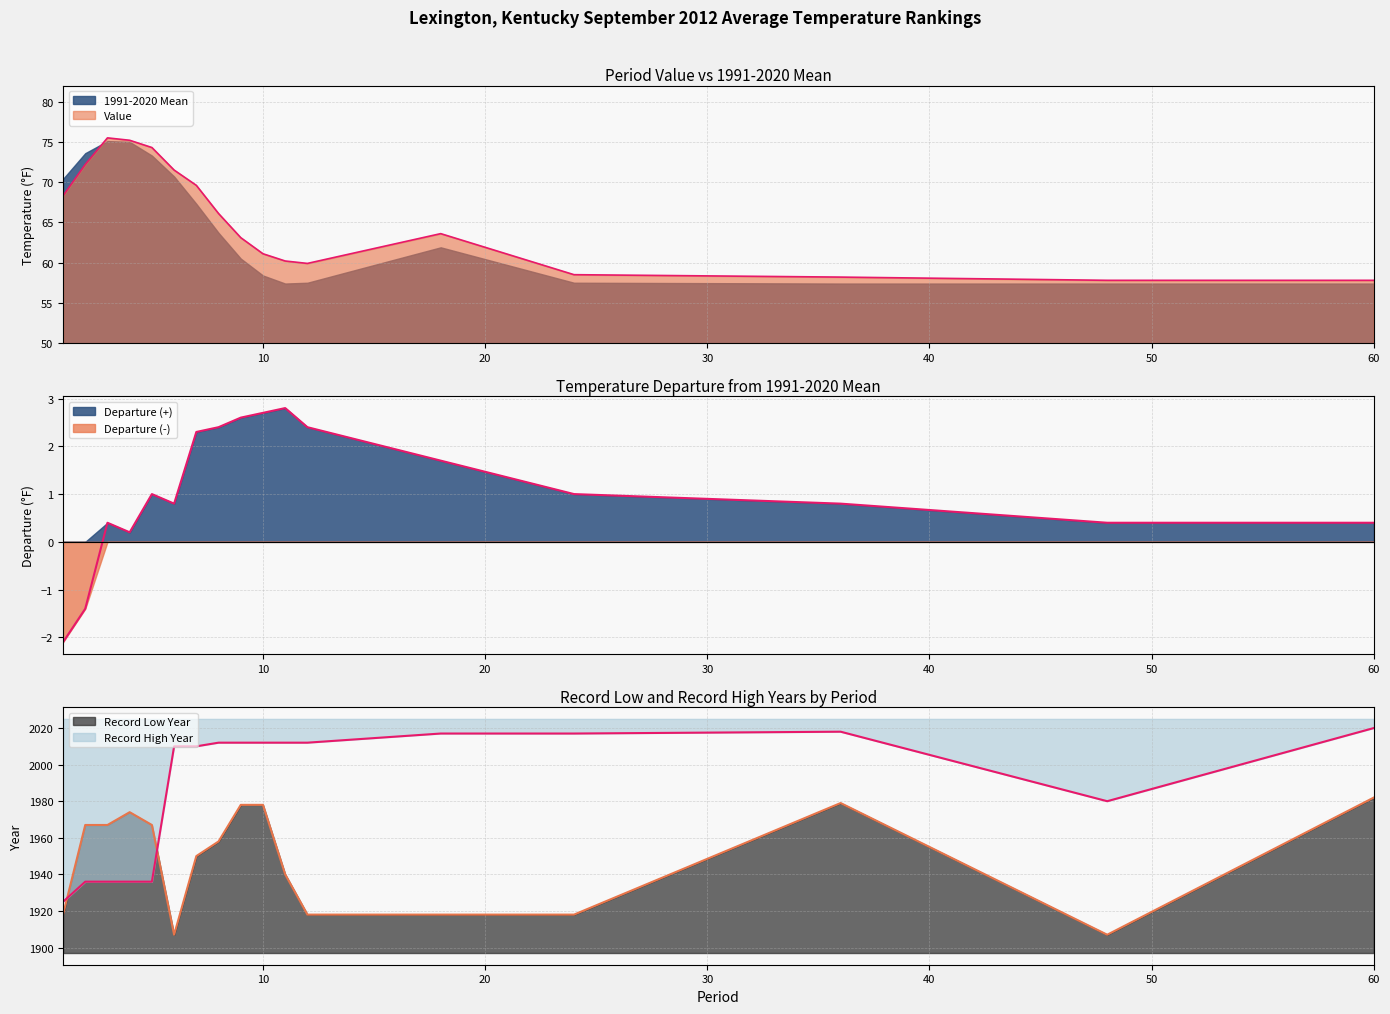

Between 2 and 8, which is larger?

2